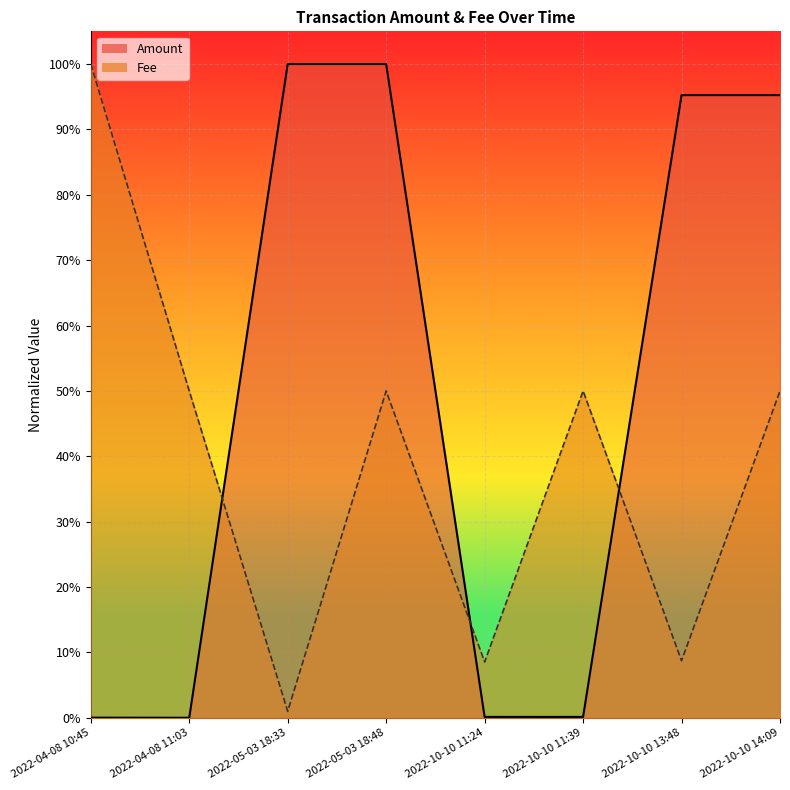

What is the sum of the values at 2022-10-10 11:39 and 2022-05-03 18:33?

1.0